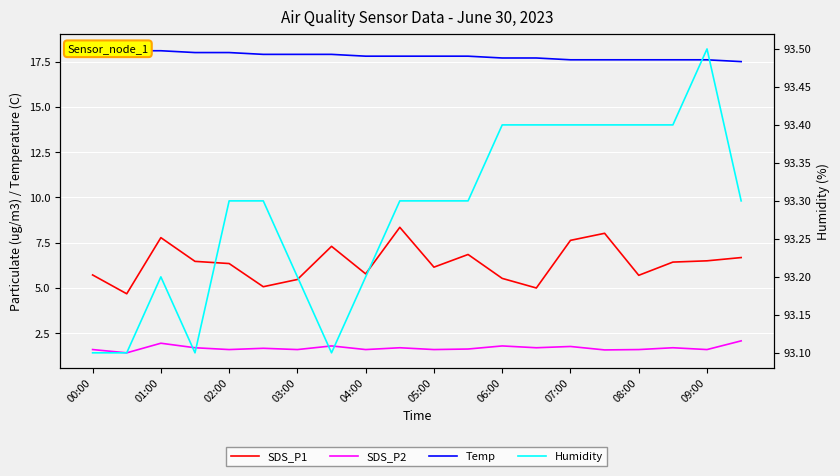

True or false: SDS_P2 and SDS_P1 intersect in this chart.

False